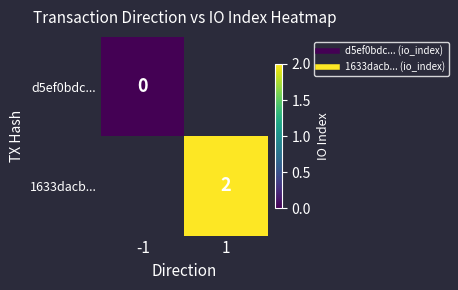

Is it true that 1633dacb... equals 2.0 at 1?

True